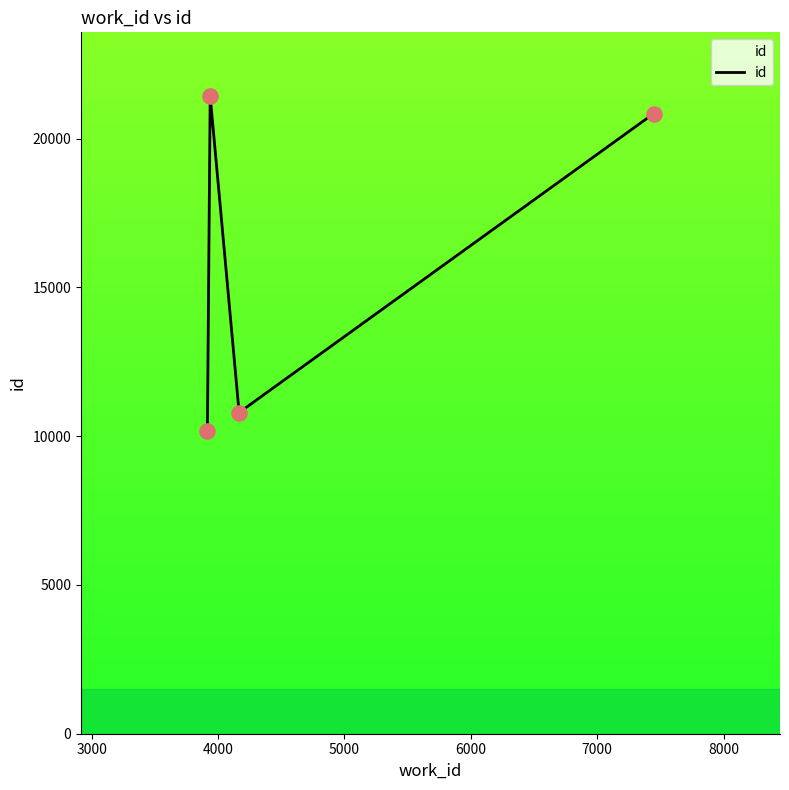

What is the difference between the second highest and minimum values?

10672